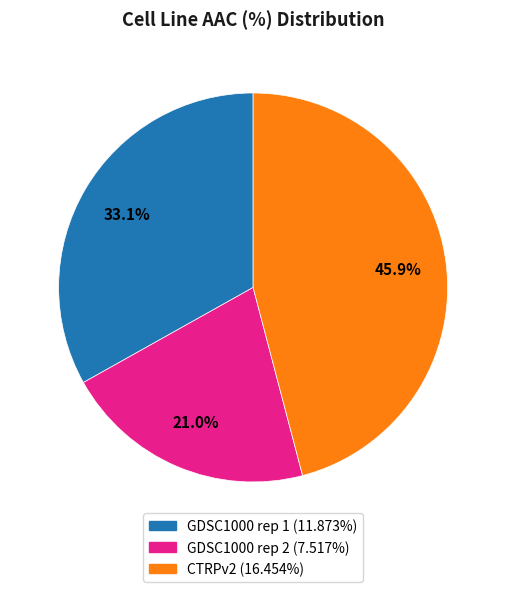

To the nearest percent, what portion does GDSC1000 rep 1 represent?

33%